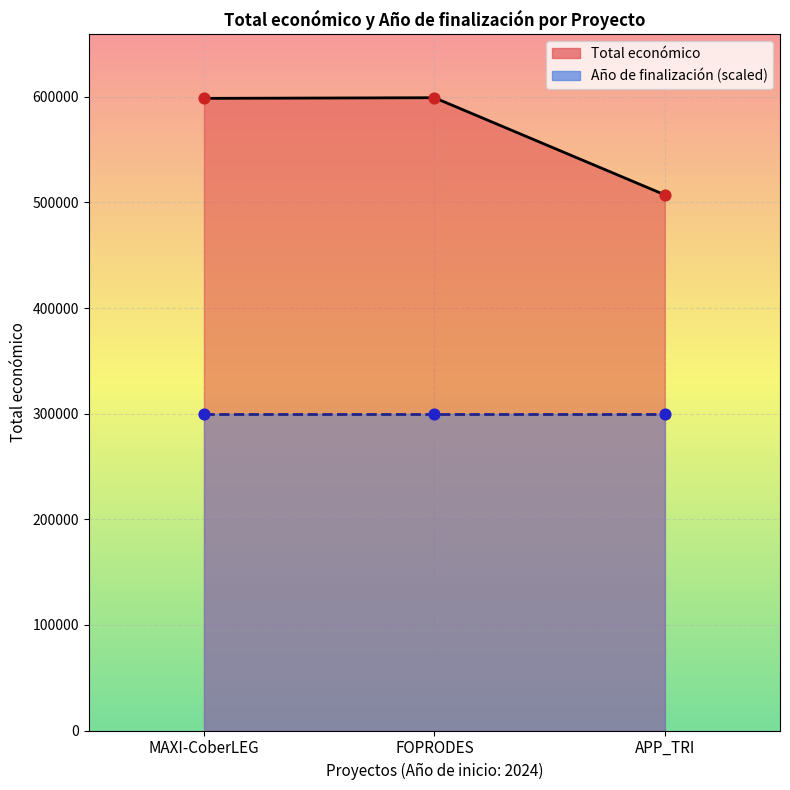

What is the ratio of the value at FOPRODES to the value at APP_TRI?

1.2